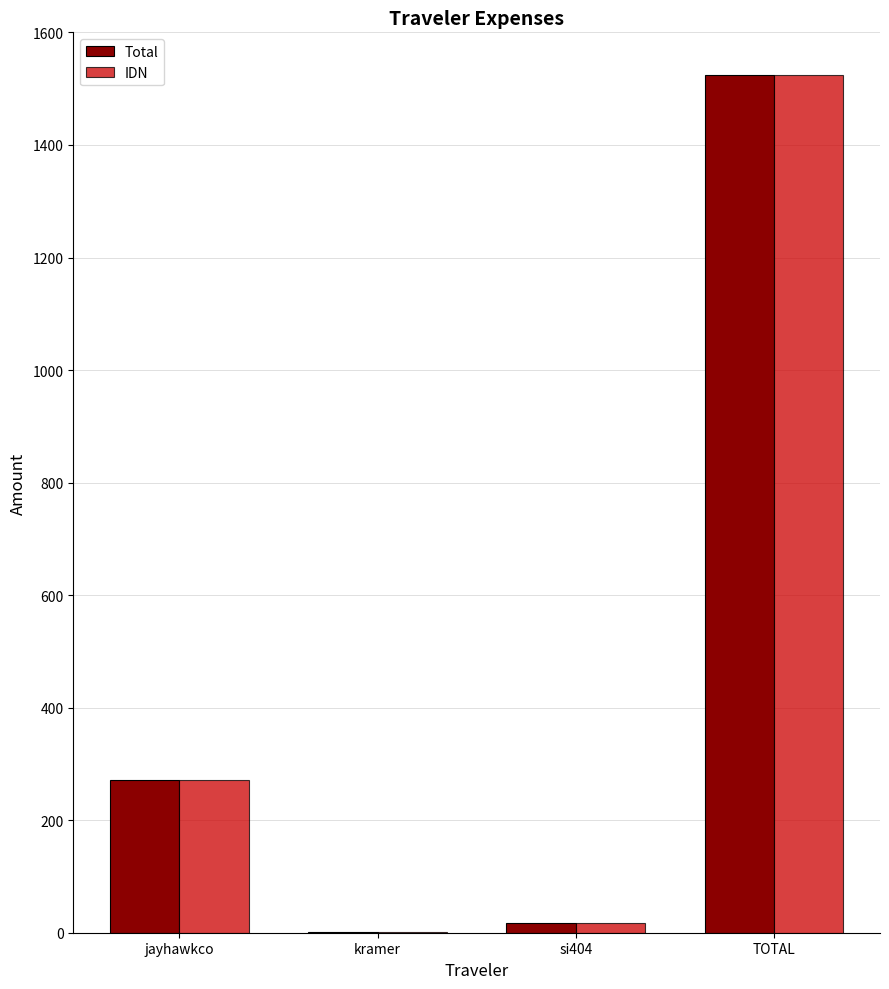

At which label does Total reach its peak?

TOTAL